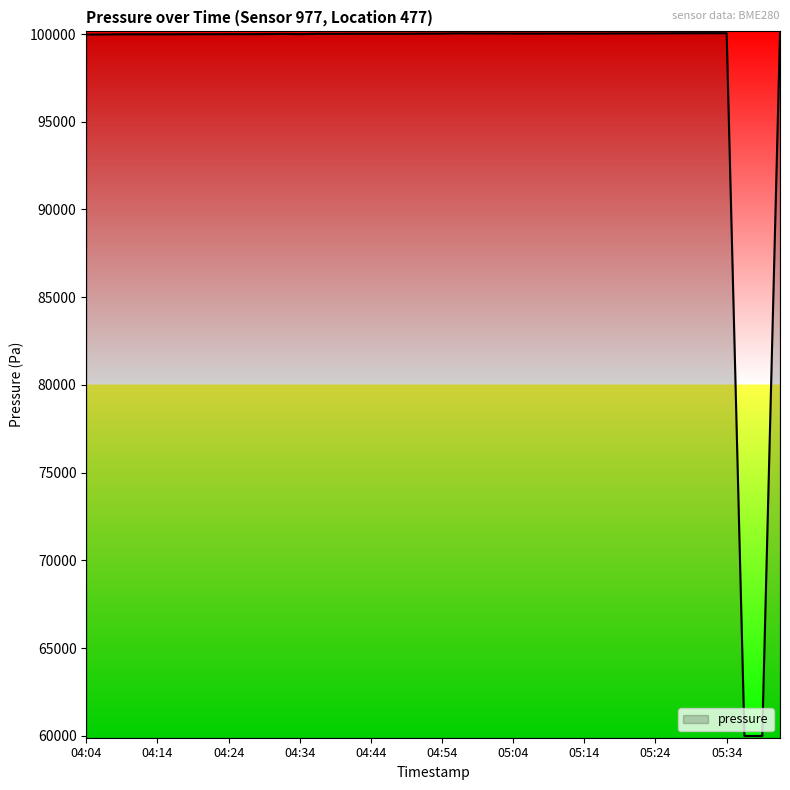

What is the smallest value displayed?

59986.6